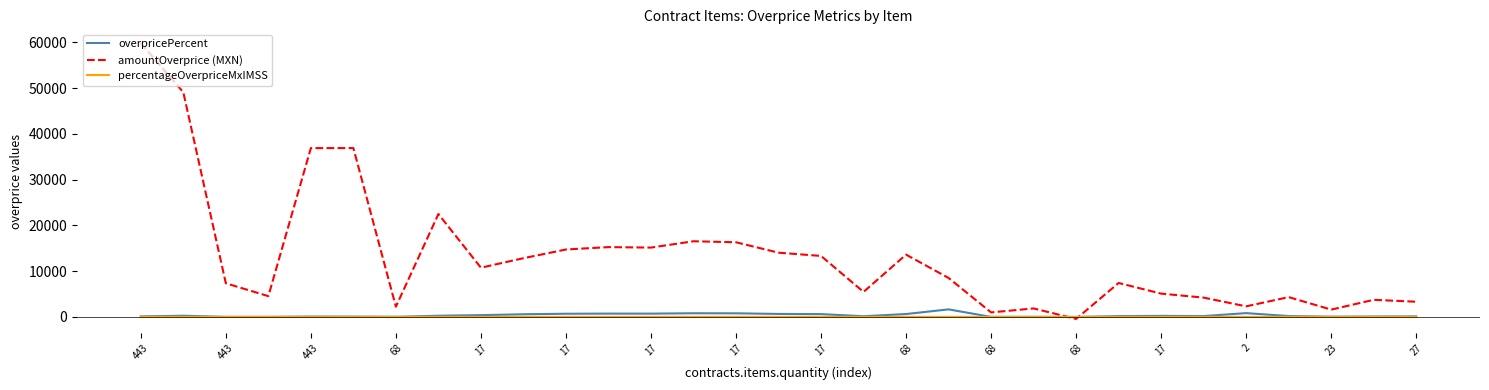

Which series has the largest range (max minus min)?

amountOverprice (MXN)